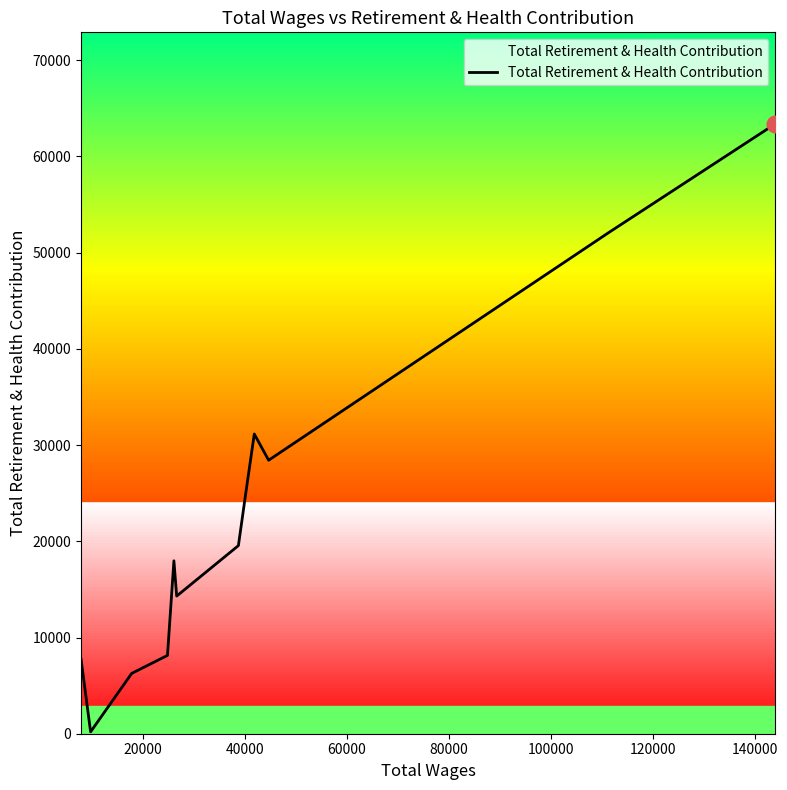

How many lines are shown in the chart?

1